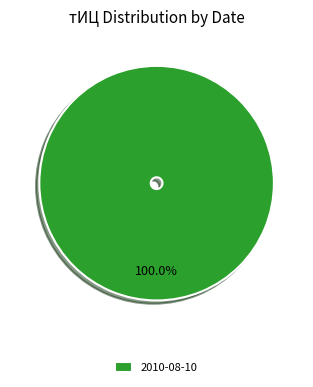

How many slices are in this pie chart?

1